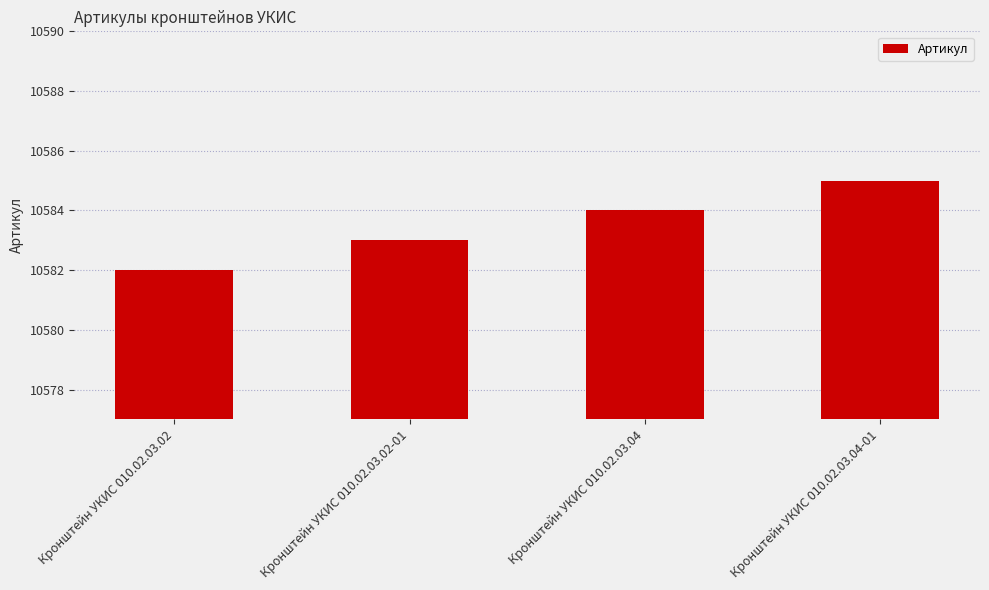

Between Кронштейн УКИС 010.02.03.04-01 and Кронштейн УКИС 010.02.03.04, which is larger?

Кронштейн УКИС 010.02.03.04-01